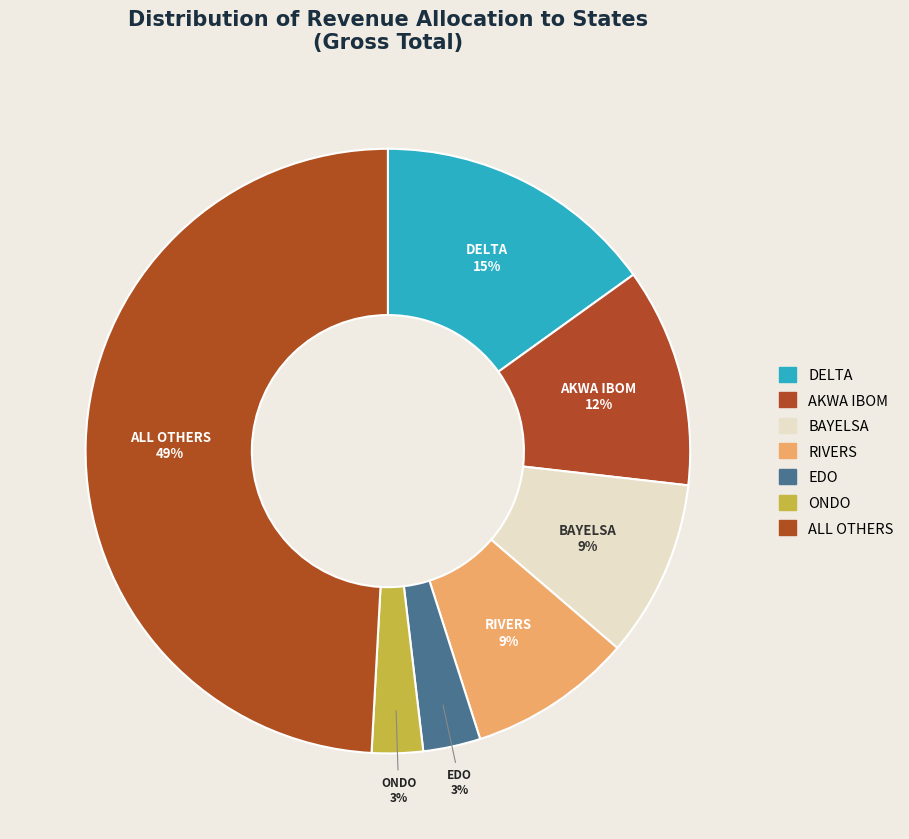

How many slices are in this pie chart?

7